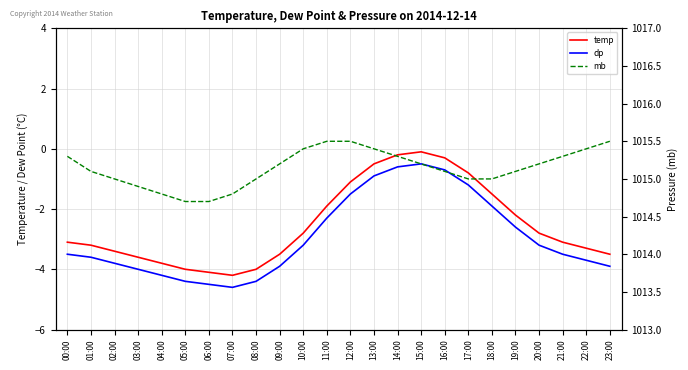

Reading left to right, list all the values displayed in this chart.

temp: -3.1	-3.2	-3.4	-3.6	-3.8	-4.0	-4.1	-4.2	-4.0	-3.5	-2.8	-1.9	-1.1	-0.5	-0.2	-0.1	-0.3	-0.8	-1.5	-2.2	-2.8	-3.1	-3.3	-3.5
dp: -3.5	-3.6	-3.8	-4.0	-4.2	-4.4	-4.5	-4.6	-4.4	-3.9	-3.2	-2.3	-1.5	-0.9	-0.6	-0.5	-0.7	-1.2	-1.9	-2.6	-3.2	-3.5	-3.7	-3.9
mb: 1015.3	1015.1	1015.0	1014.9	1014.8	1014.7	1014.7	1014.8	1015.0	1015.2	1015.4	1015.5	1015.5	1015.4	1015.3	1015.2	1015.1	1015.0	1015.0	1015.1	1015.2	1015.3	1015.4	1015.5